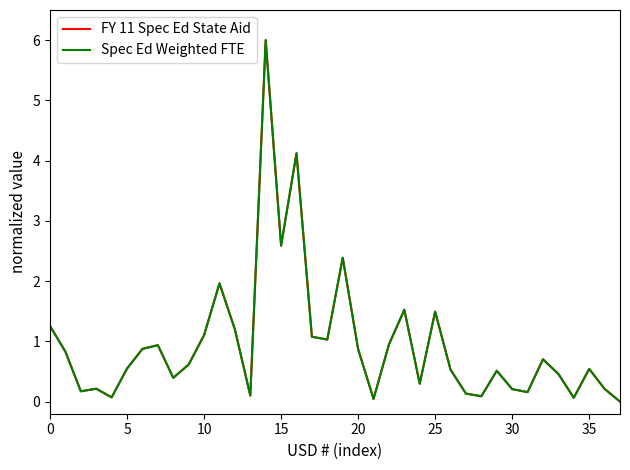

What is the greatest value displayed?

6.0